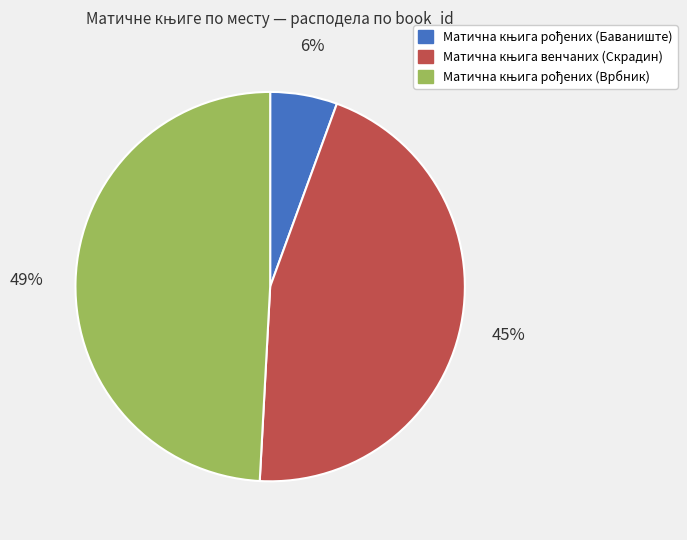

To the nearest percent, what is the average slice percentage?

33%